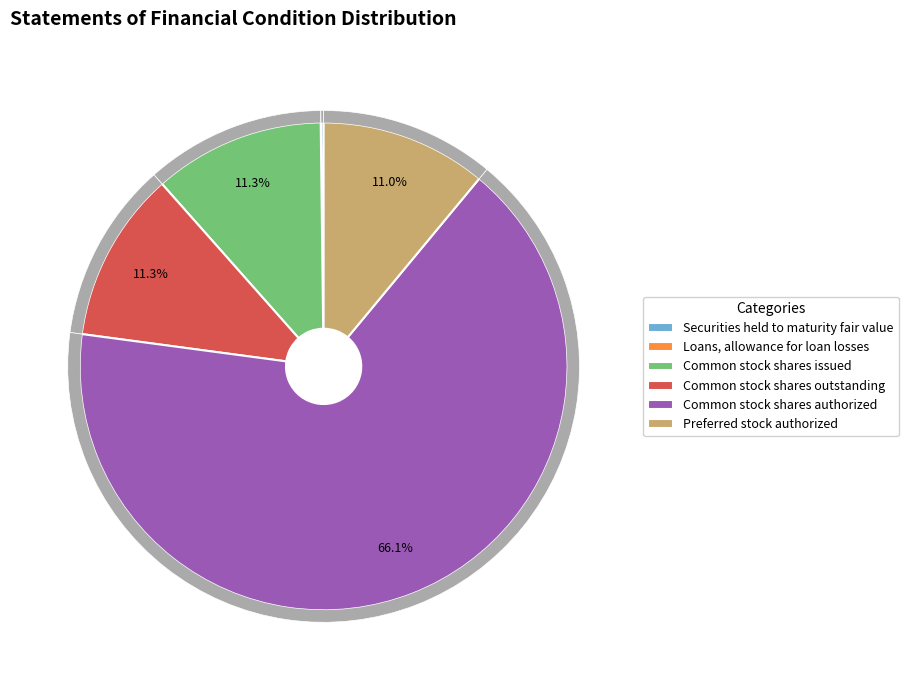

Which category has the smallest portion of the pie?

Loans, allowance for loan losses